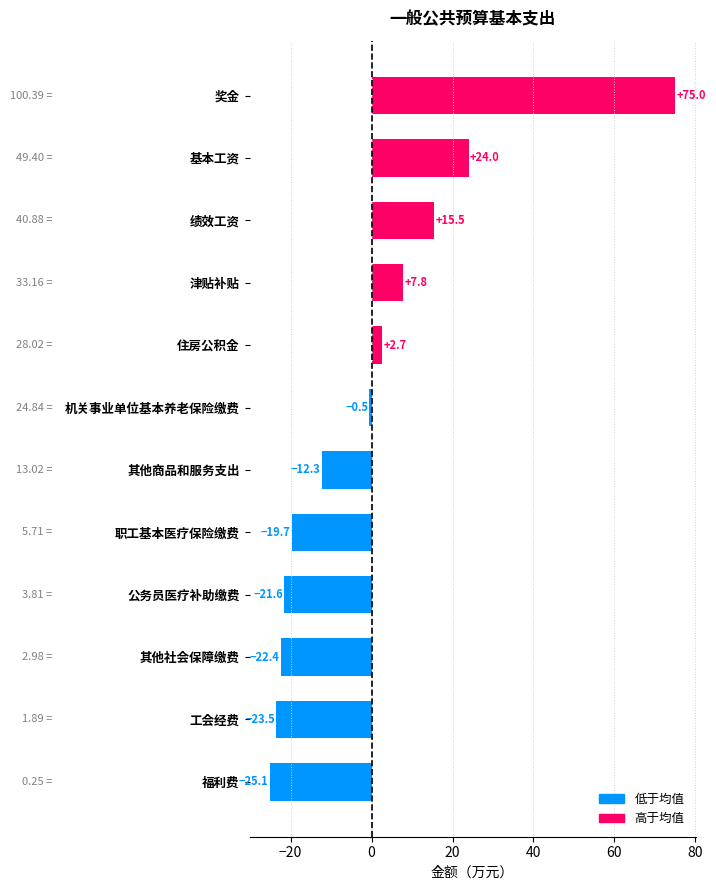

What is the greatest value displayed?

75.0